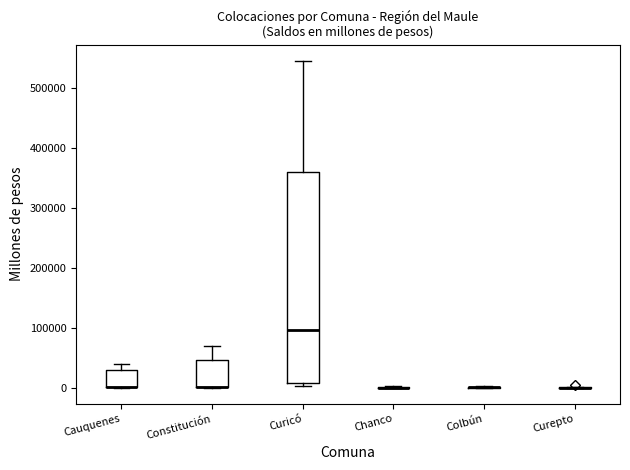

Which box is the tallest, from its lower edge to its upper edge?

Curicó